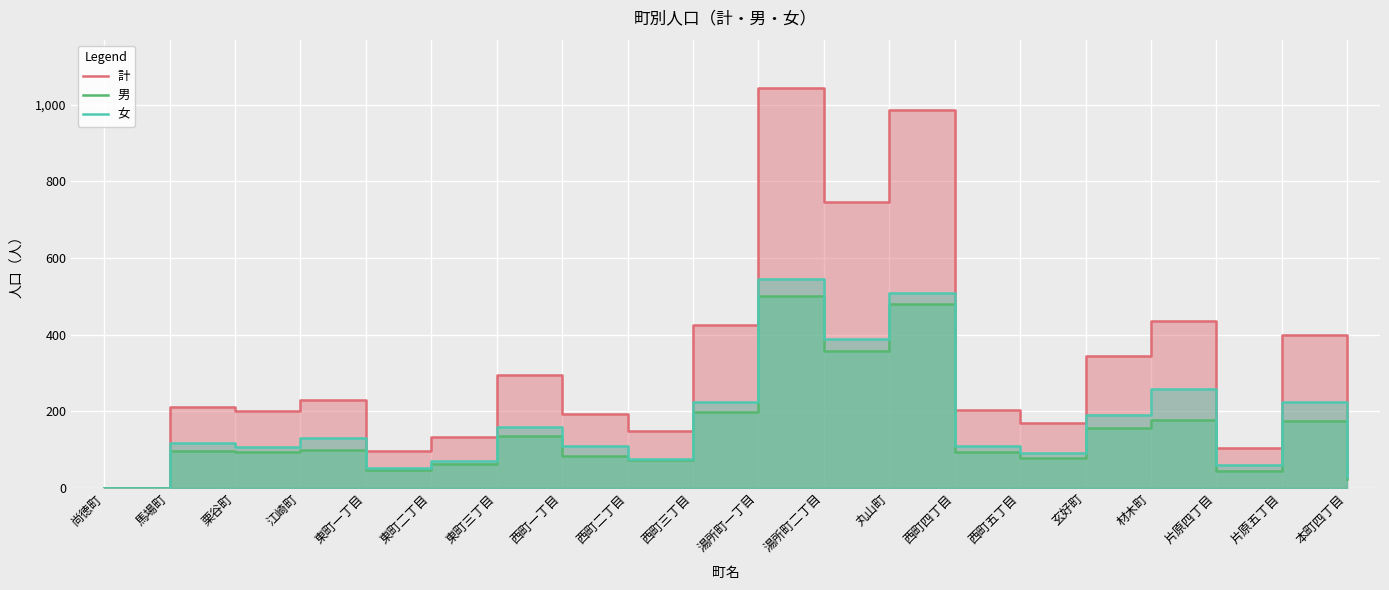

How many lines are shown in the chart?

3